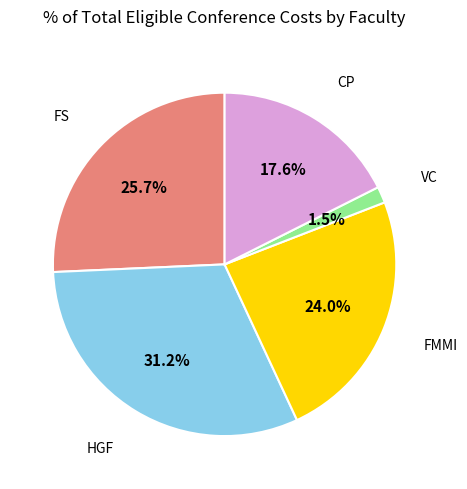

Is there a majority slice in this chart?

No